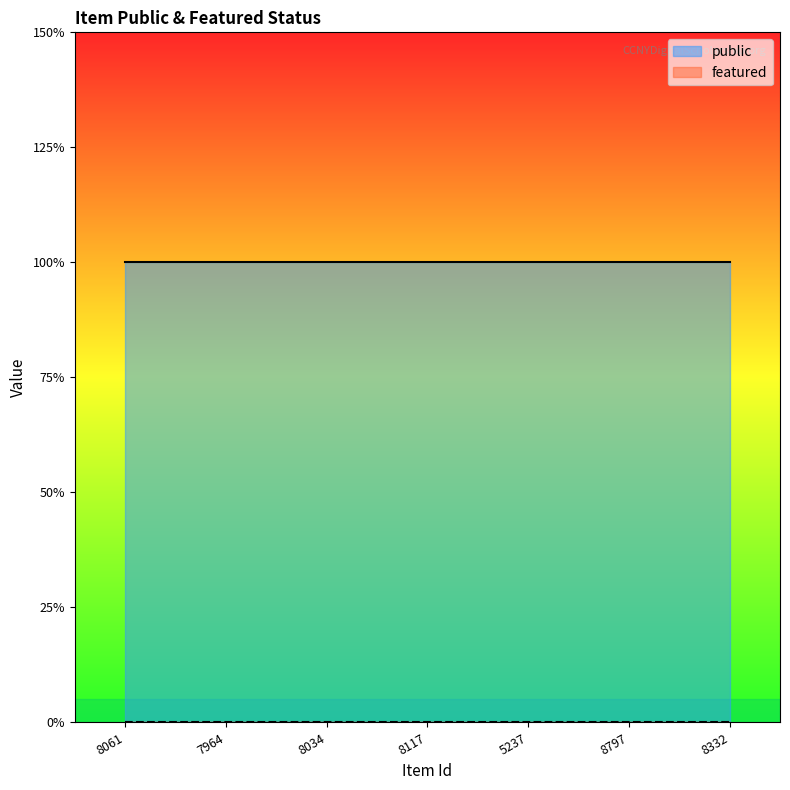

True or false: featured and public intersect in this chart.

False